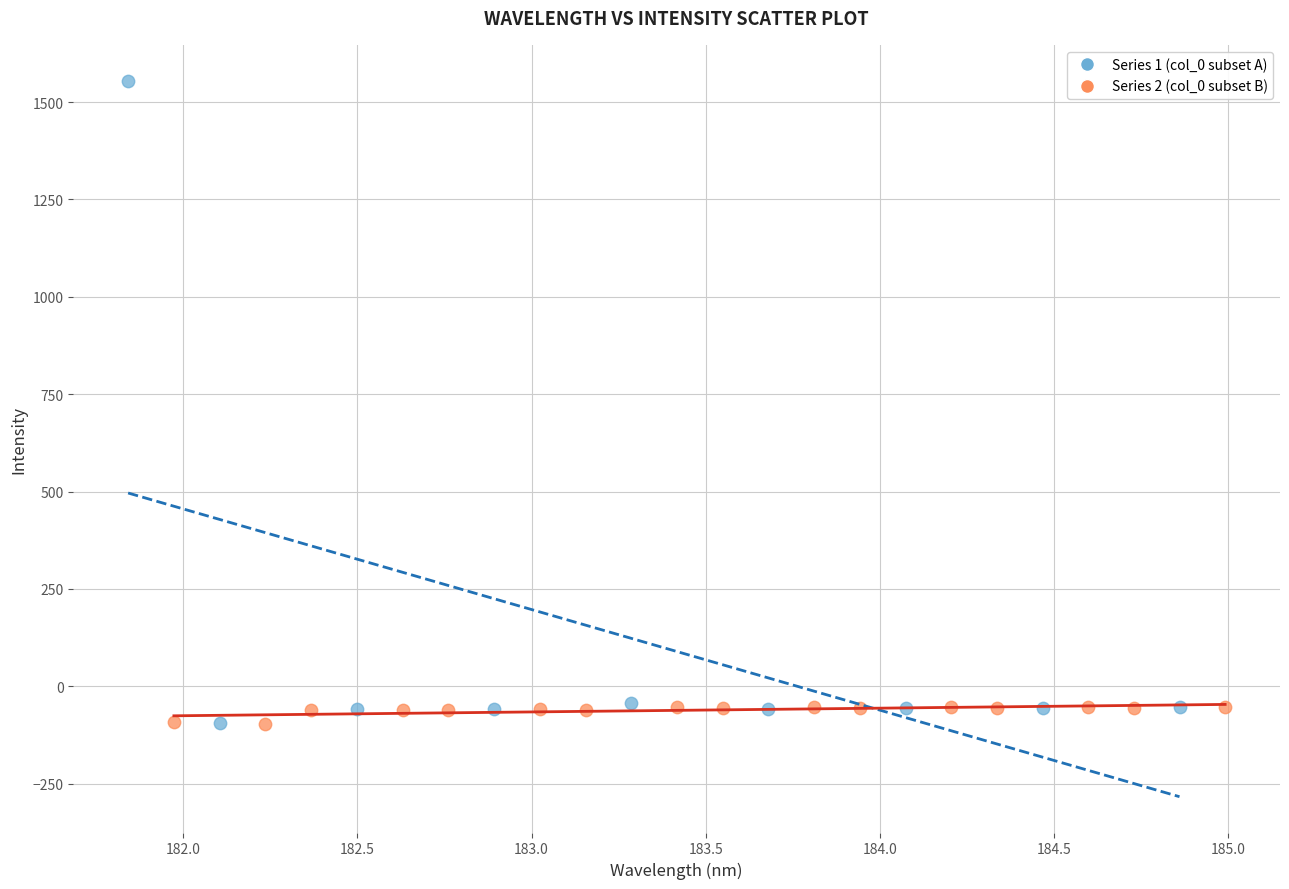

Which series reaches the maximum Y coordinate?

Series 1 (col_0 subset A)